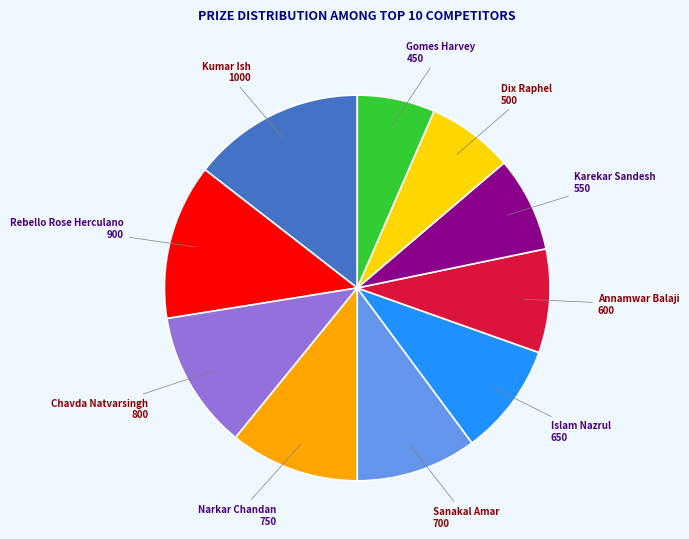

Rank the categories by value from highest to lowest.

Kumar Ish, Rebello Rose Herculano, Chavda Natvarsingh, Narkar Chandan, Sanakal Amar, Islam Nazrul, Annamwar Balaji, Karekar Sandesh, Dix Raphel, Gomes Harvey